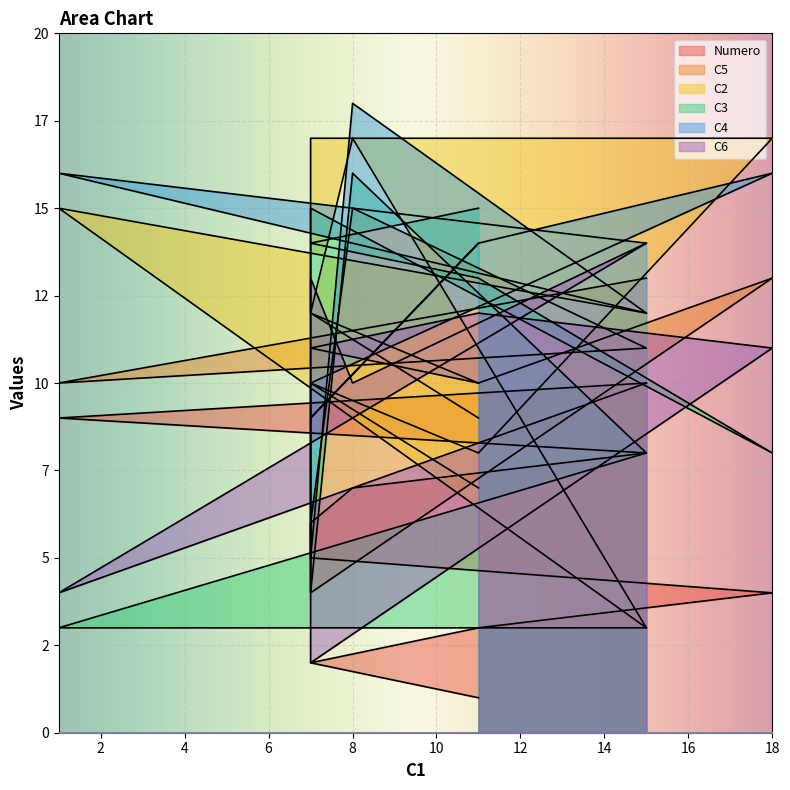

What is the smallest value displayed?

1